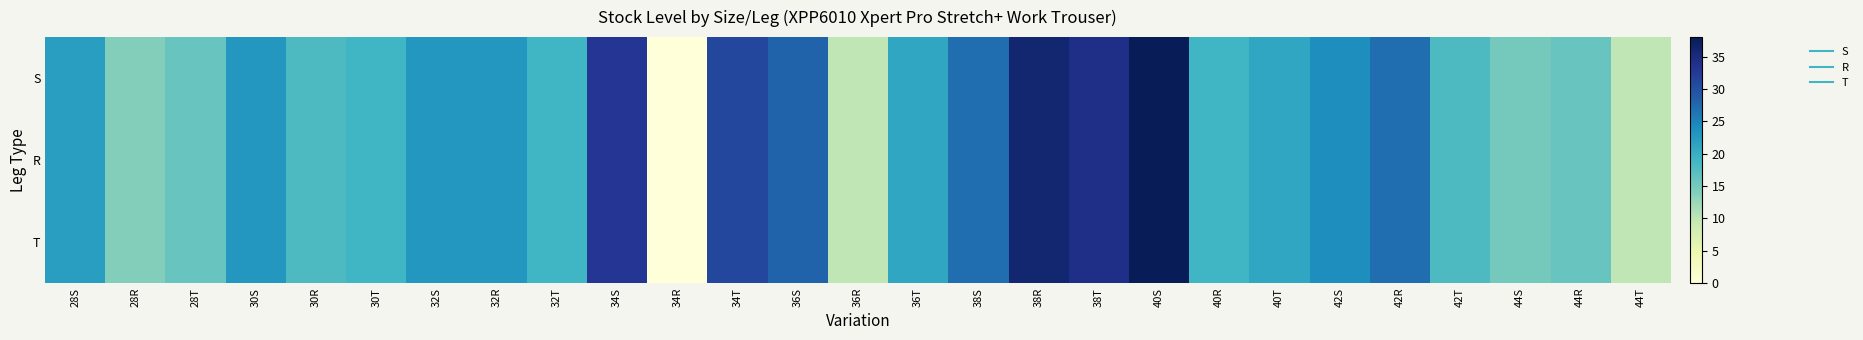

Which has a higher value, 36T or 34S?

34S